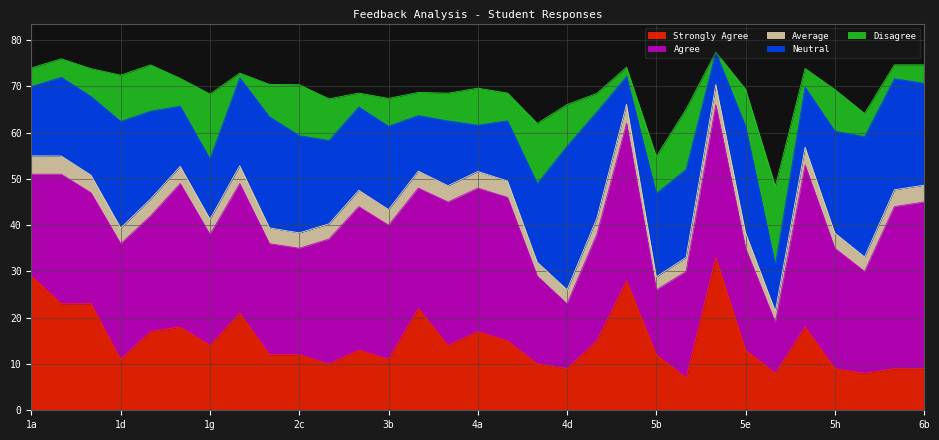

Where does the Disagree series first go above 6?

1d